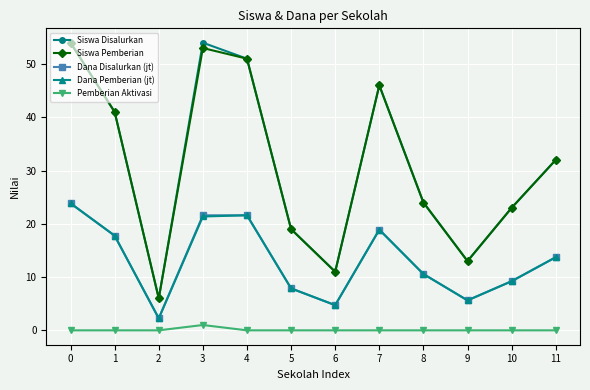

True or false: Dana Disalurkan (jt) has a value of 13.7 at 11.

True